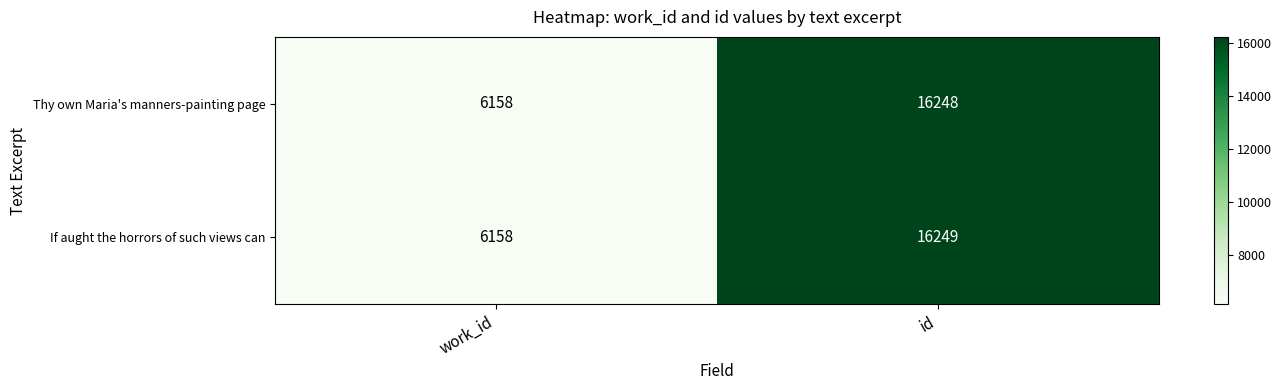

The value of Thy own Maria's manners-painting page at work_id is 6158. True or false?

True